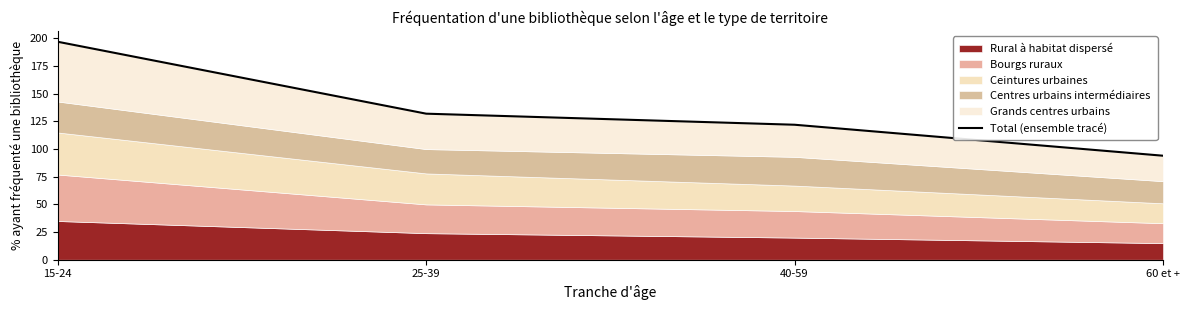

The value at 25-39 is 132. True or false?

True